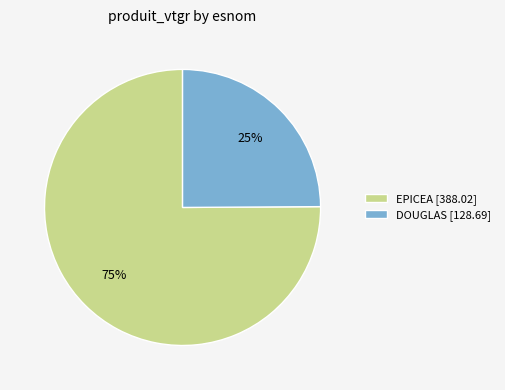

Rank the categories by value from lowest to highest.

DOUGLAS [128.69], EPICEA [388.02]